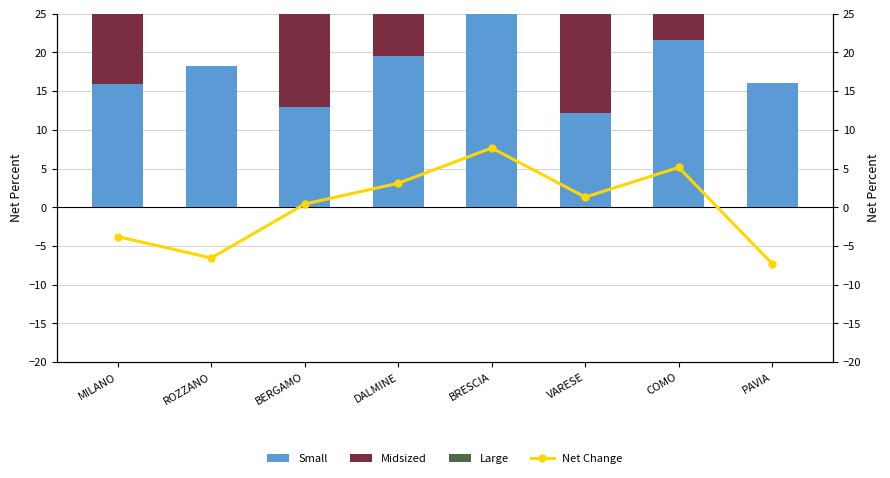

Between MILANO and COMO, which is larger?

COMO